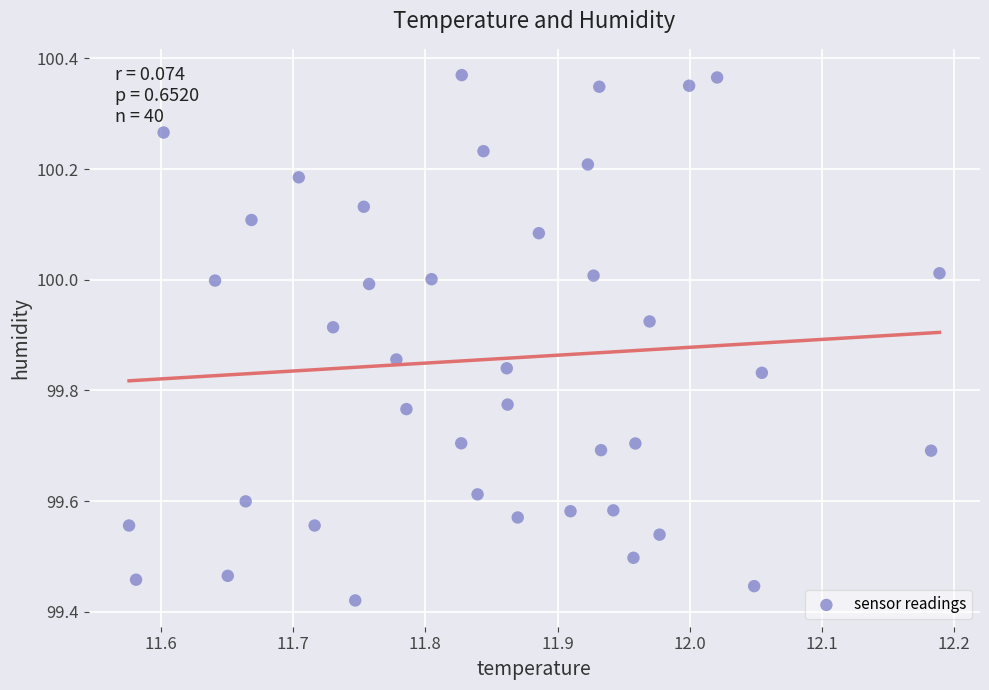

What is the range of X values (max minus min)?

0.6